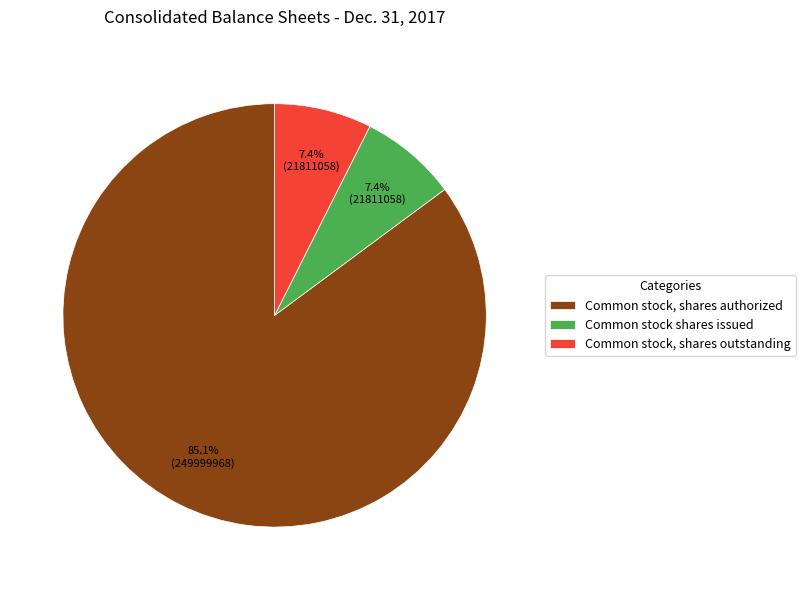

Is there a majority slice in this chart?

Yes